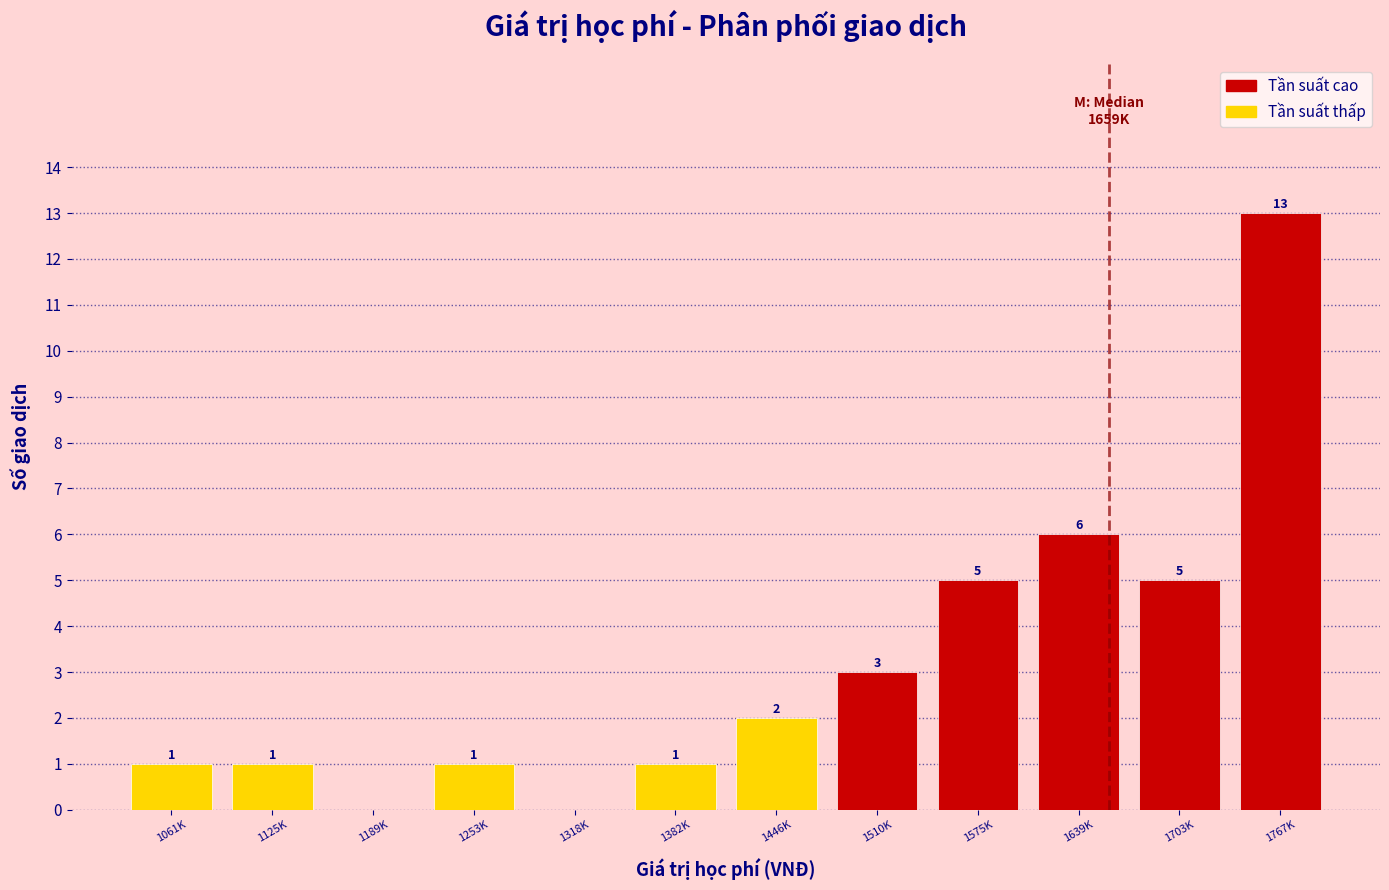

Reading left to right, transcribe all the data shown in this chart.

1061K=1	1125K=1	1189K=0	1253K=1	1318K=0	1382K=1	1446K=2	1510K=3	1575K=5	1639K=6	1703K=5	1767K=13